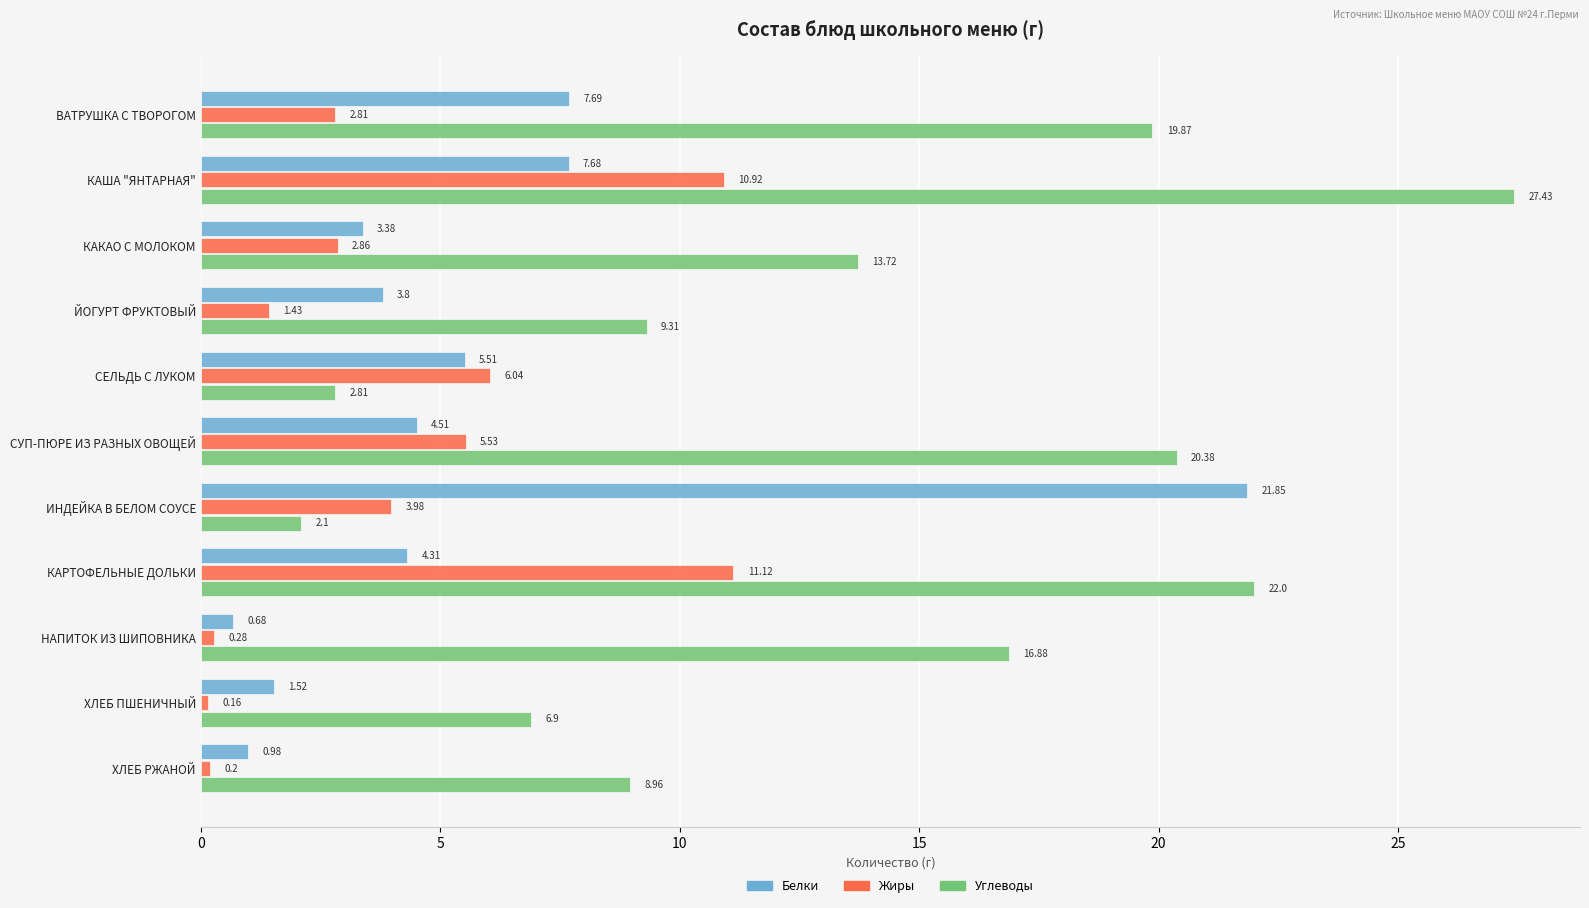

List the series in order of their overall mean, highest first.

Углеводы, Белки, Жиры